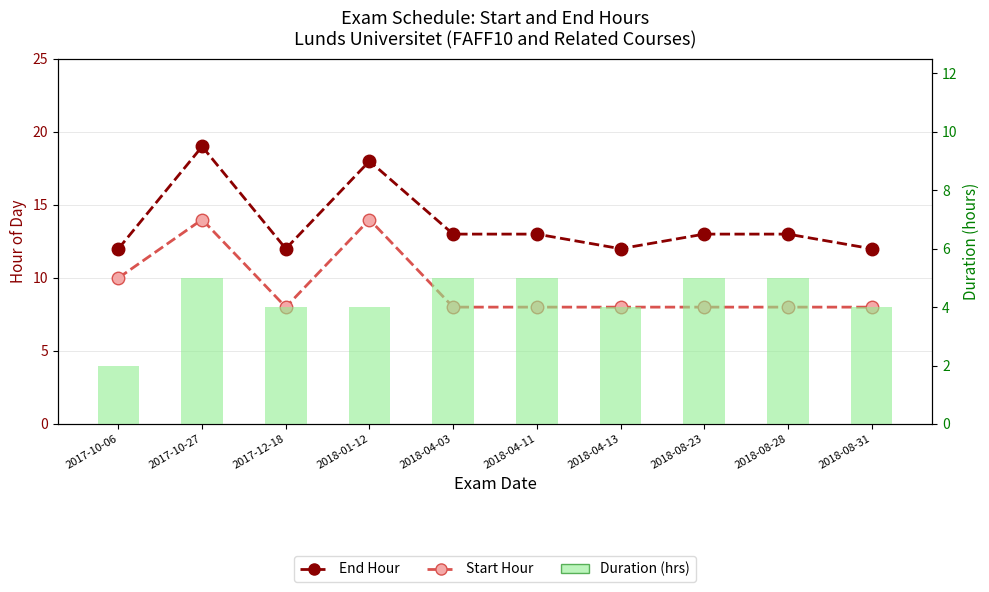

Between 2017-10-06 and 2018-08-31, which is larger?

2017-10-06